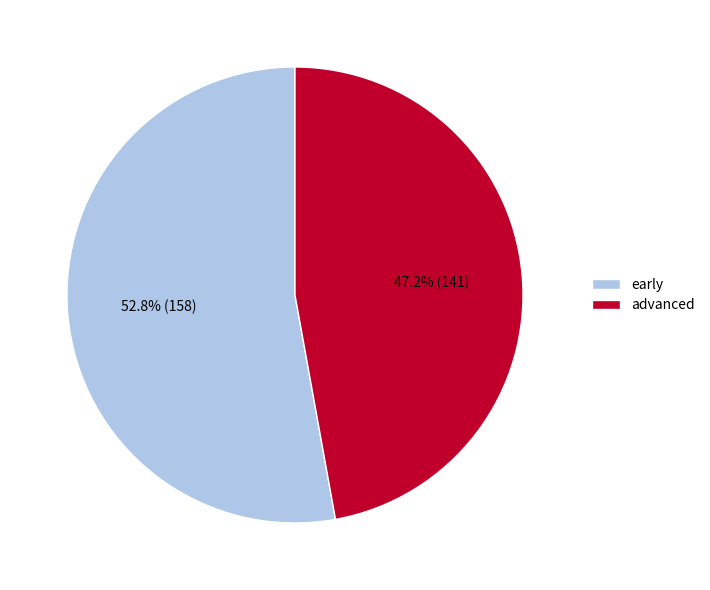

Approximately how many times larger is the value at advanced compared to early?

0.9